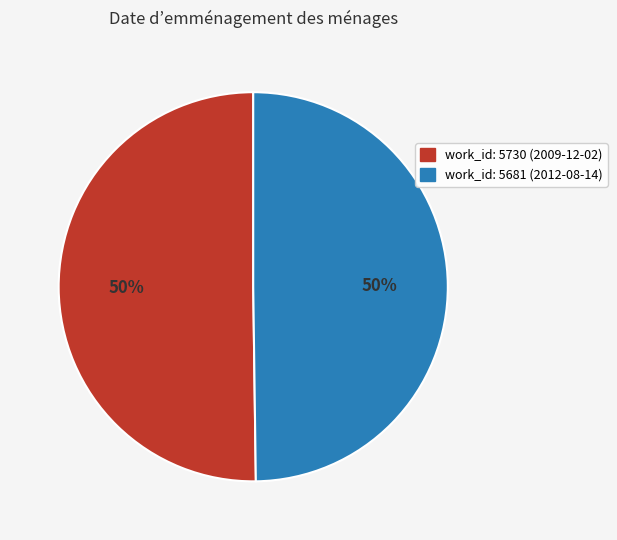

To the nearest percent, what is the average slice percentage?

50%